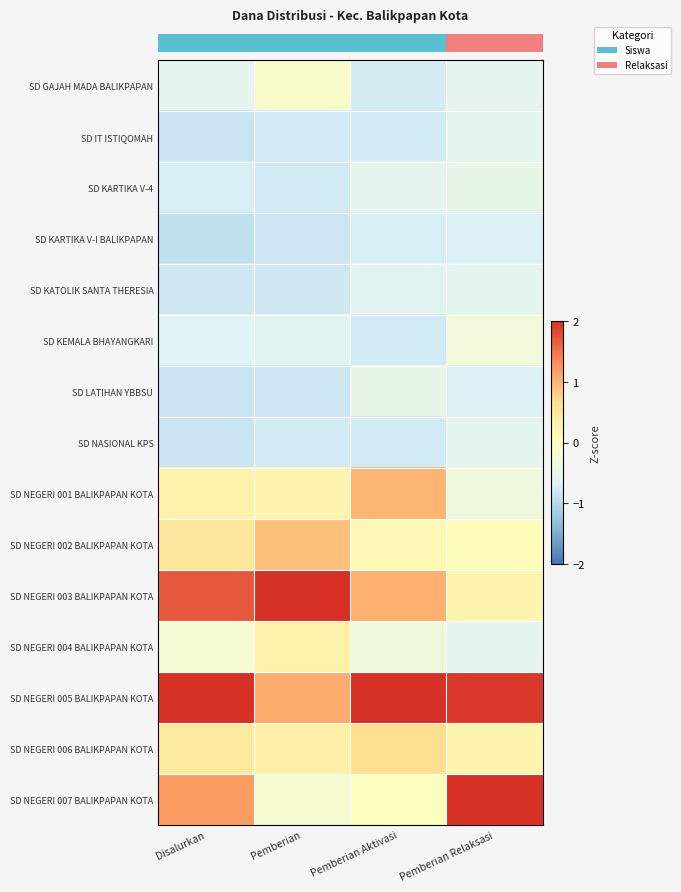

What is the difference between the highest and lowest values at Pemberian?

3.8